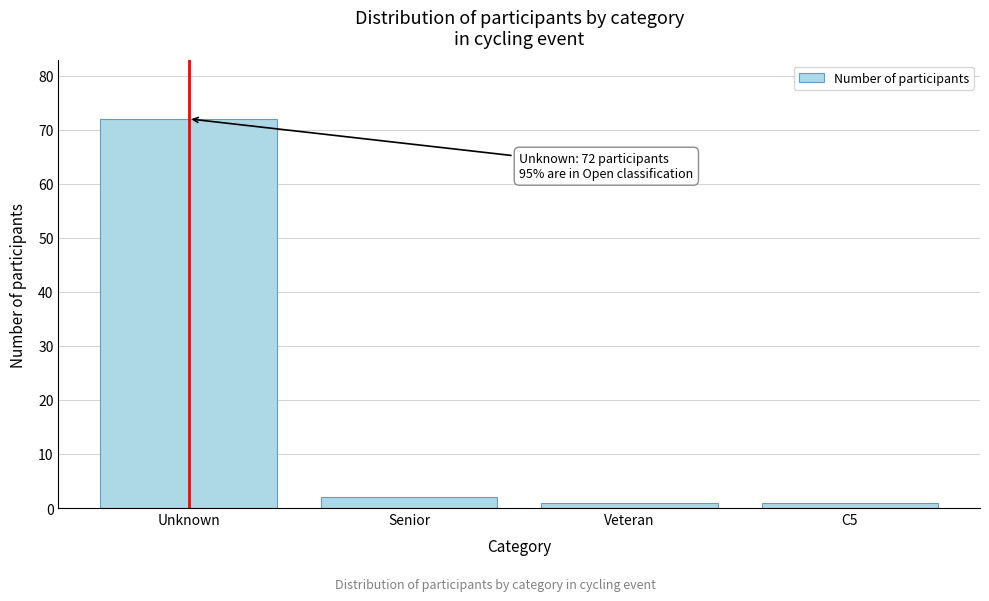

Reading left to right, list all the values displayed in this chart.

72	2	1	1